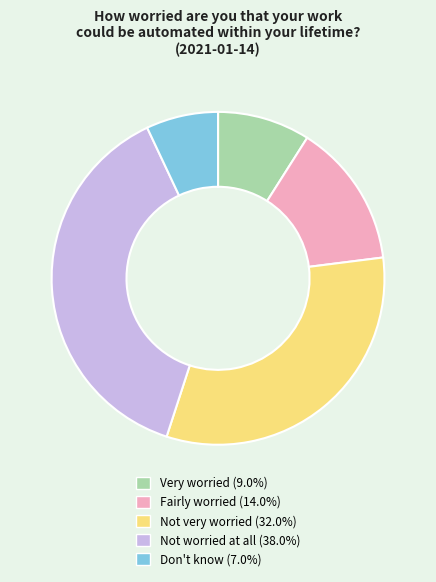

Does Very worried (9.0%) represent more than half of the total?

No